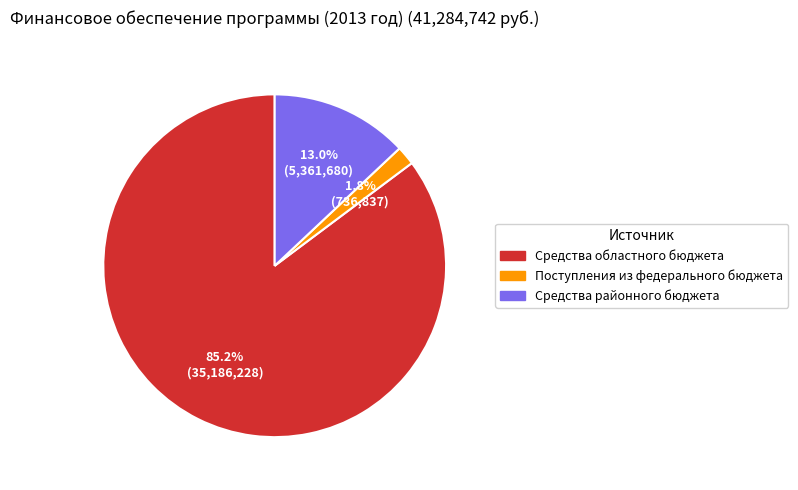

What is the total percentage of Средства районного бюджета and Средства областного бюджета?

98.2%